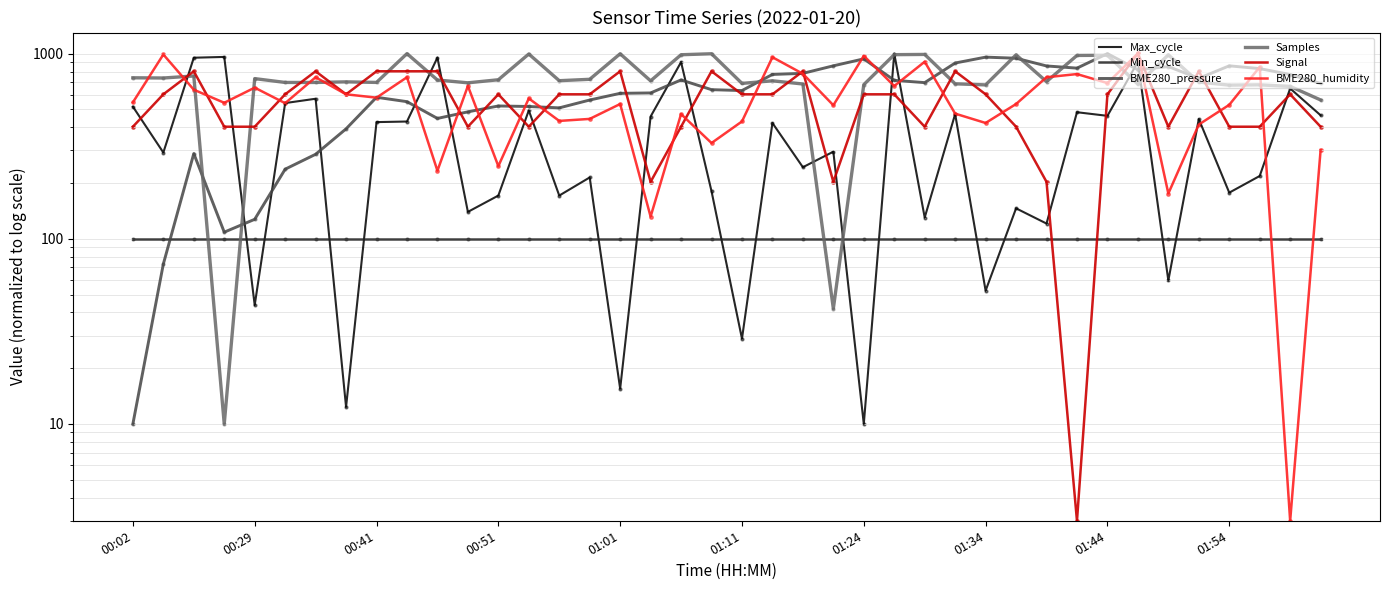

Which series has the largest total across all categories?

Samples